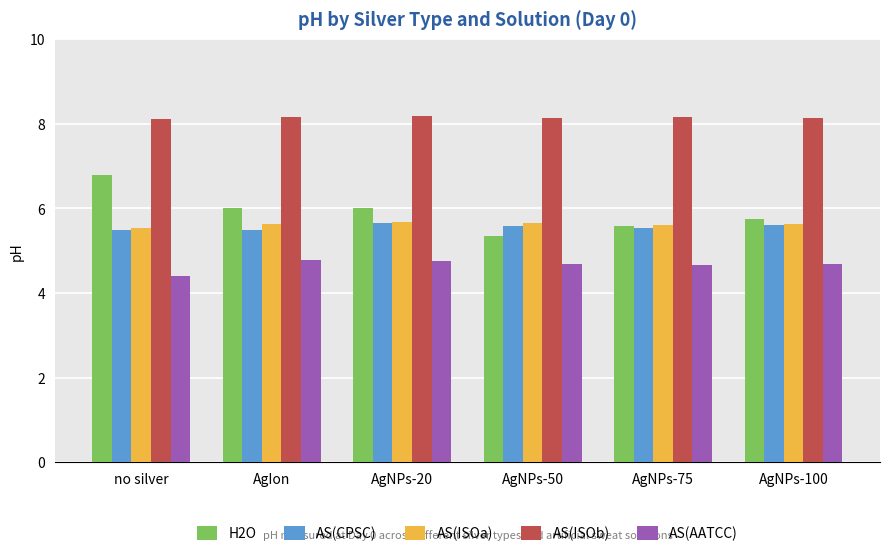

The value of AS(AATCC) at no silver is 4.4. True or false?

True